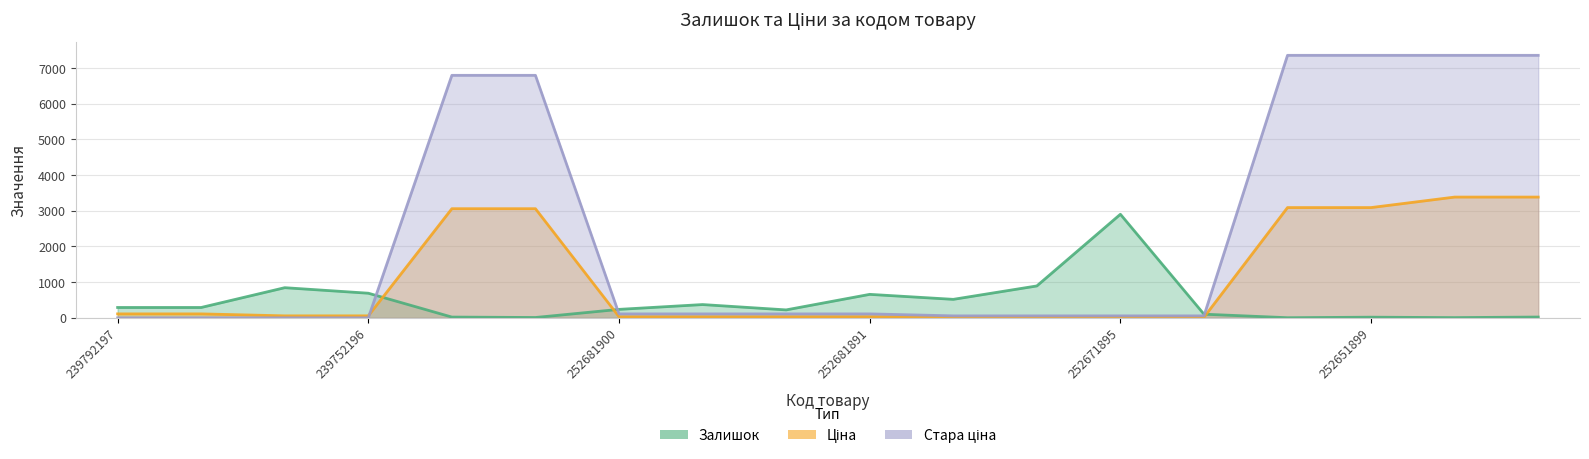

Where is Стара ціна nearest to the value 3680?

274992152